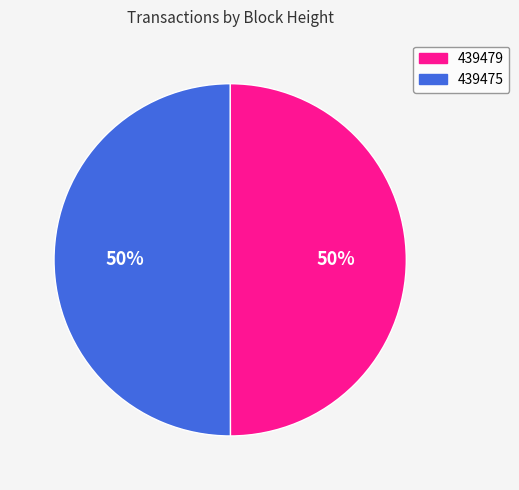

True or false: 439479 accounts for 39% of the total.

False